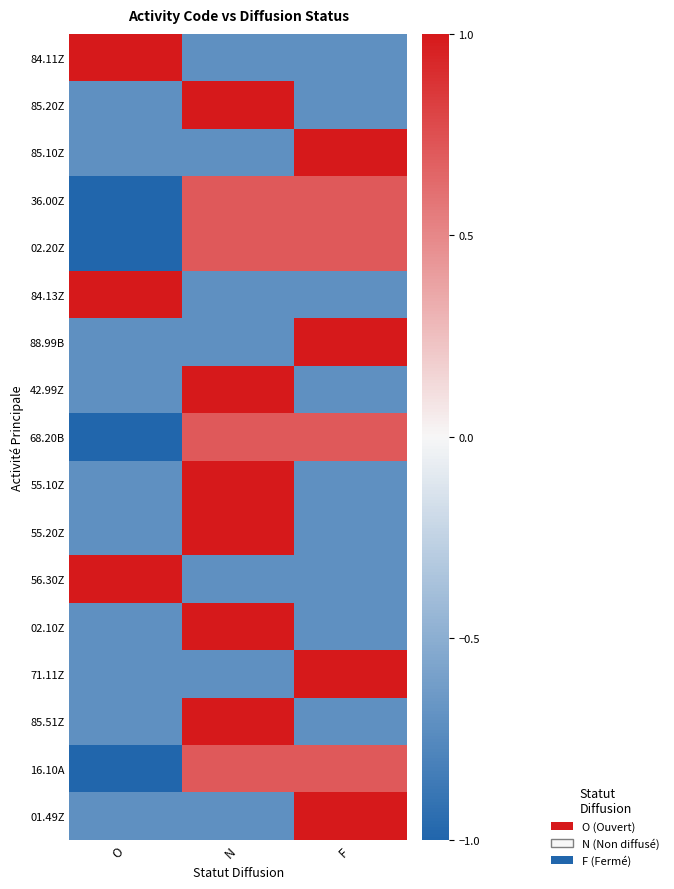

What is the difference between the highest and lowest values at F?

1.7